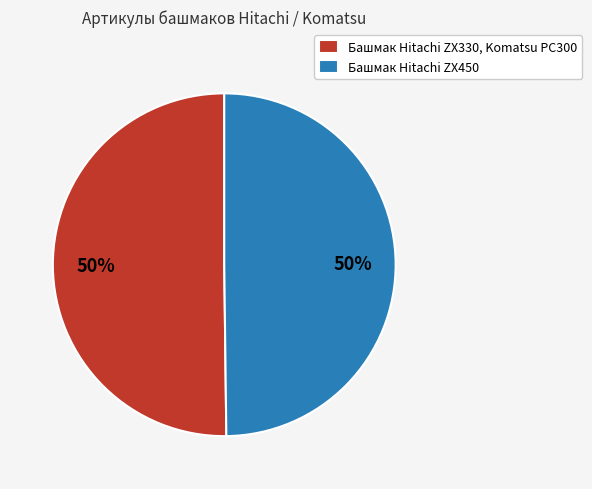

Is it true that Башмак Hitachi ZX330, Komatsu PC300 is 60% of the pie?

False